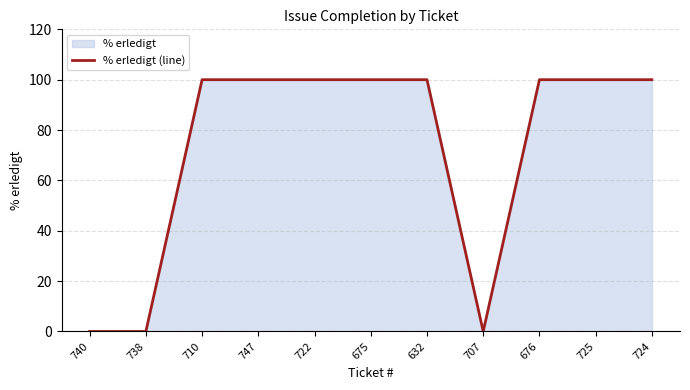

What is the change in value from 707 to 676?

+100